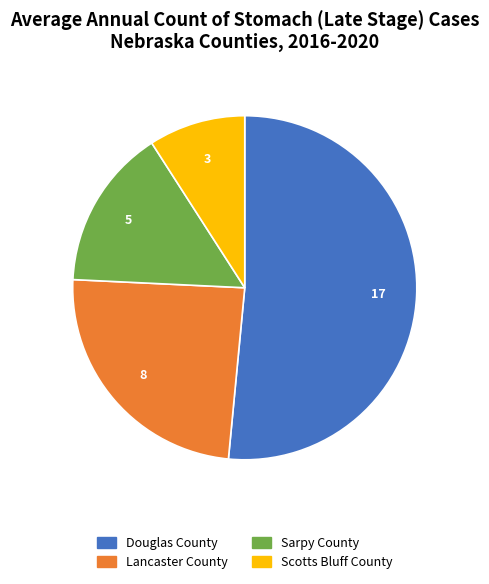

How many segments does this pie chart have?

4